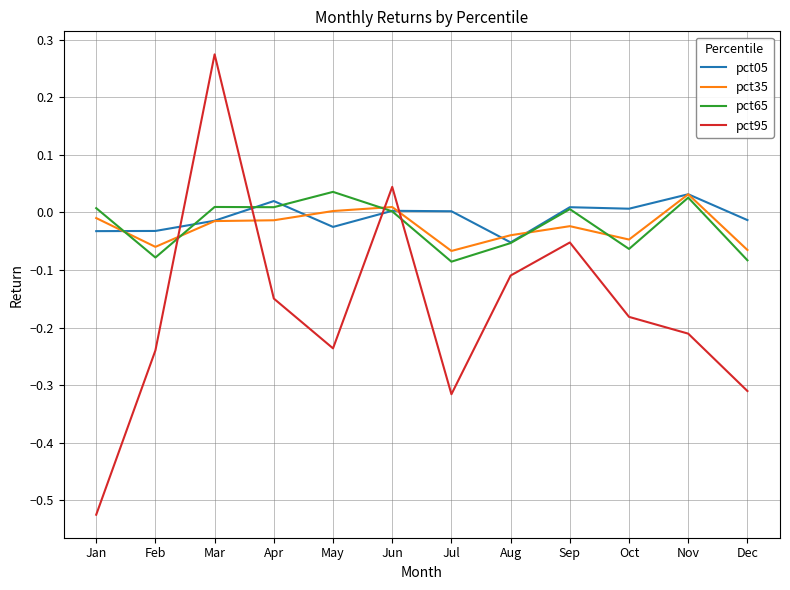

Does the chart display data point markers on the line(s)?

No